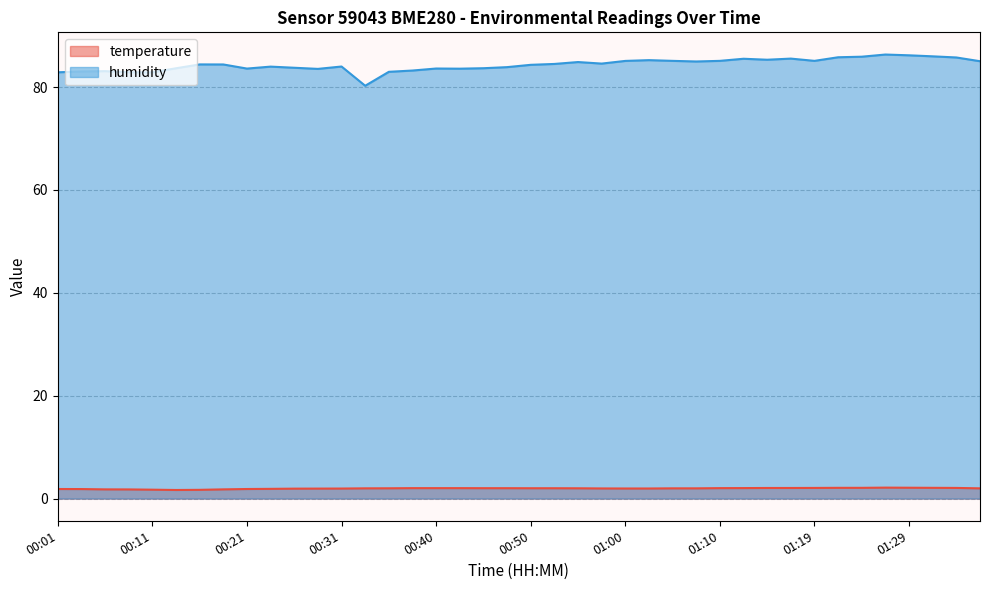

The temperature series shows 1.1 at 00:04. True or false?

False